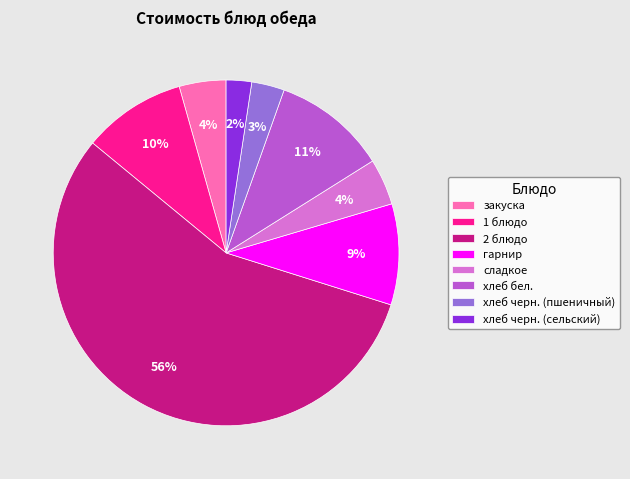

How many slices are in this pie chart?

8